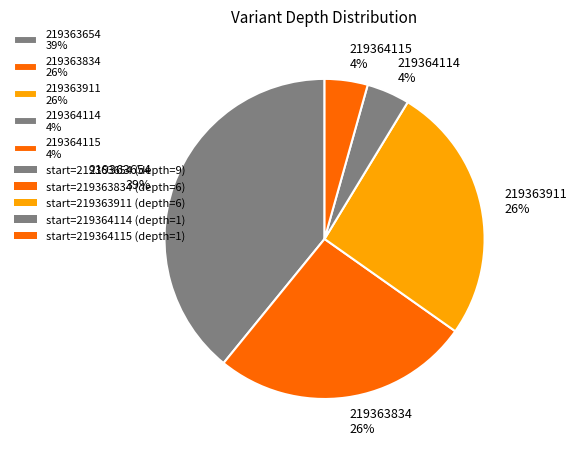

Combined, do 219364114 4% and 219363834 26% account for over 50%?

No